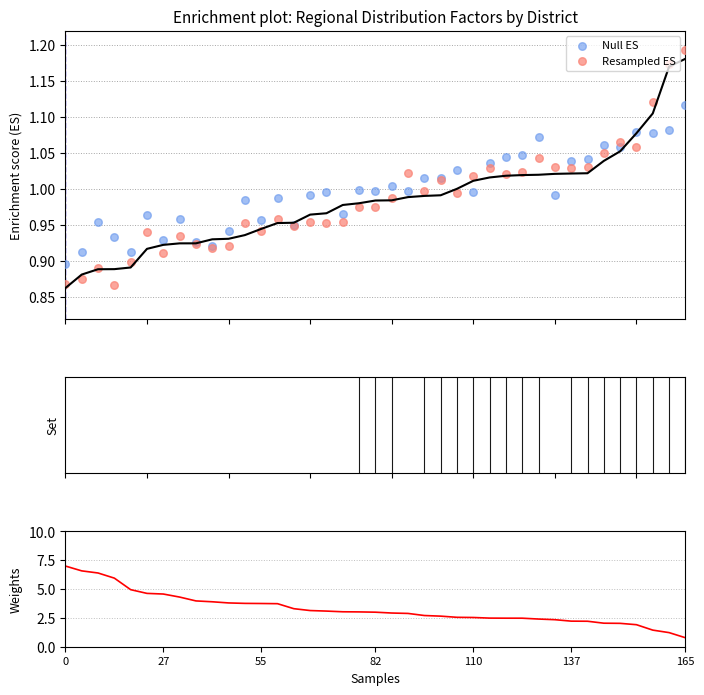

Which series contains the lowest Y value?

Weights